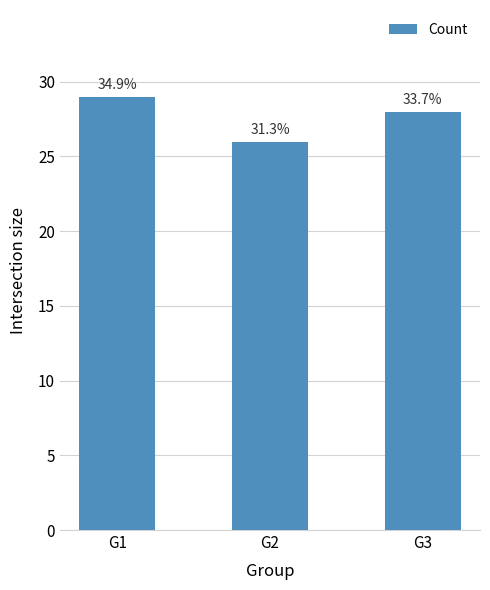

What is the smallest value displayed?

26